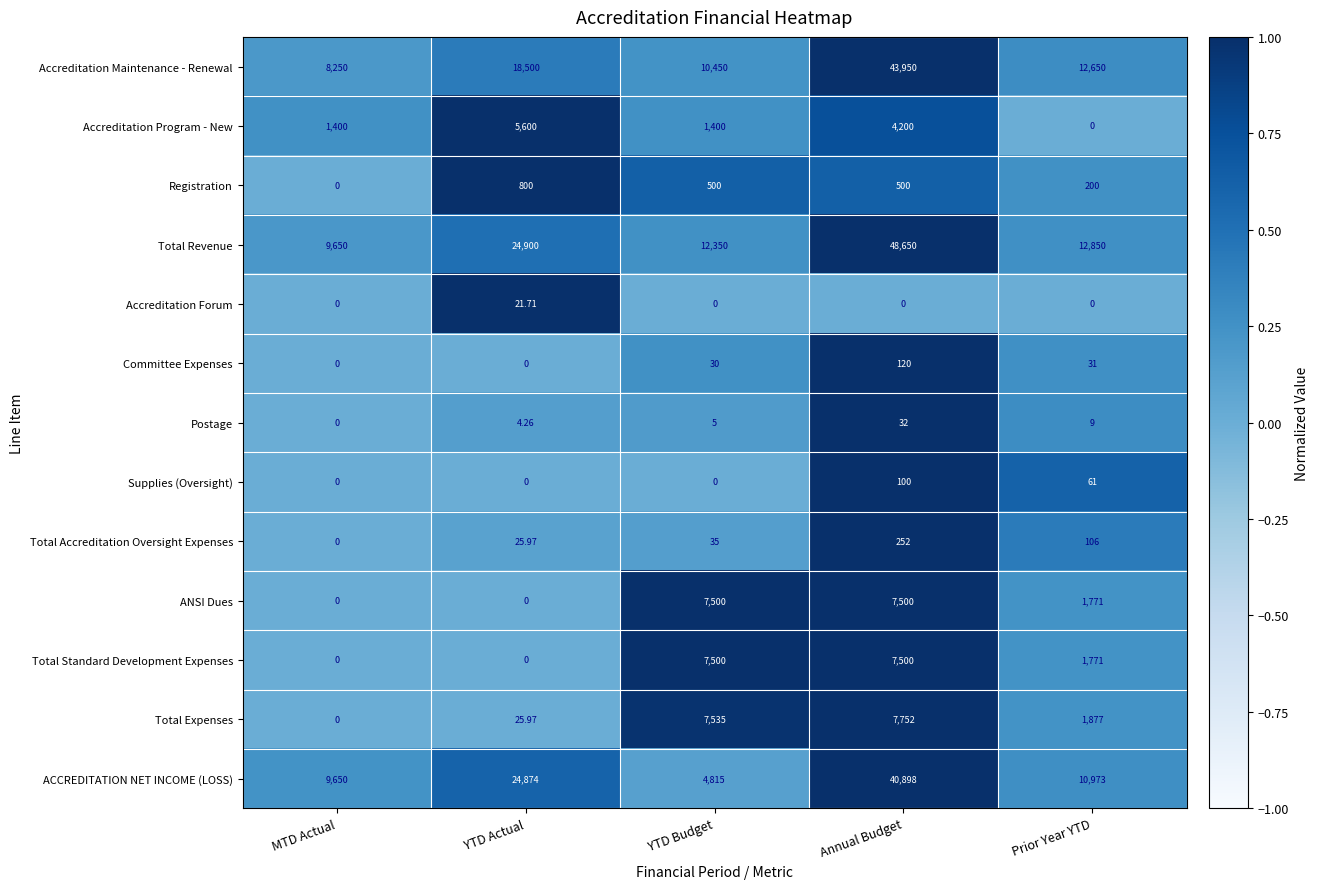

Which category has the highest value across all series?

Annual Budget